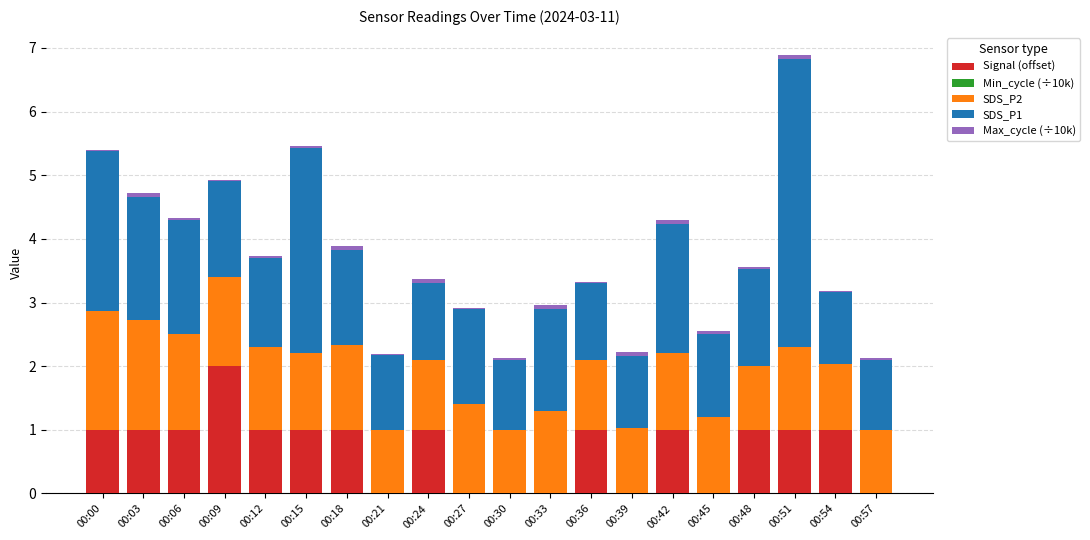

What is the highest value of the Signal (offset) series?

2.0